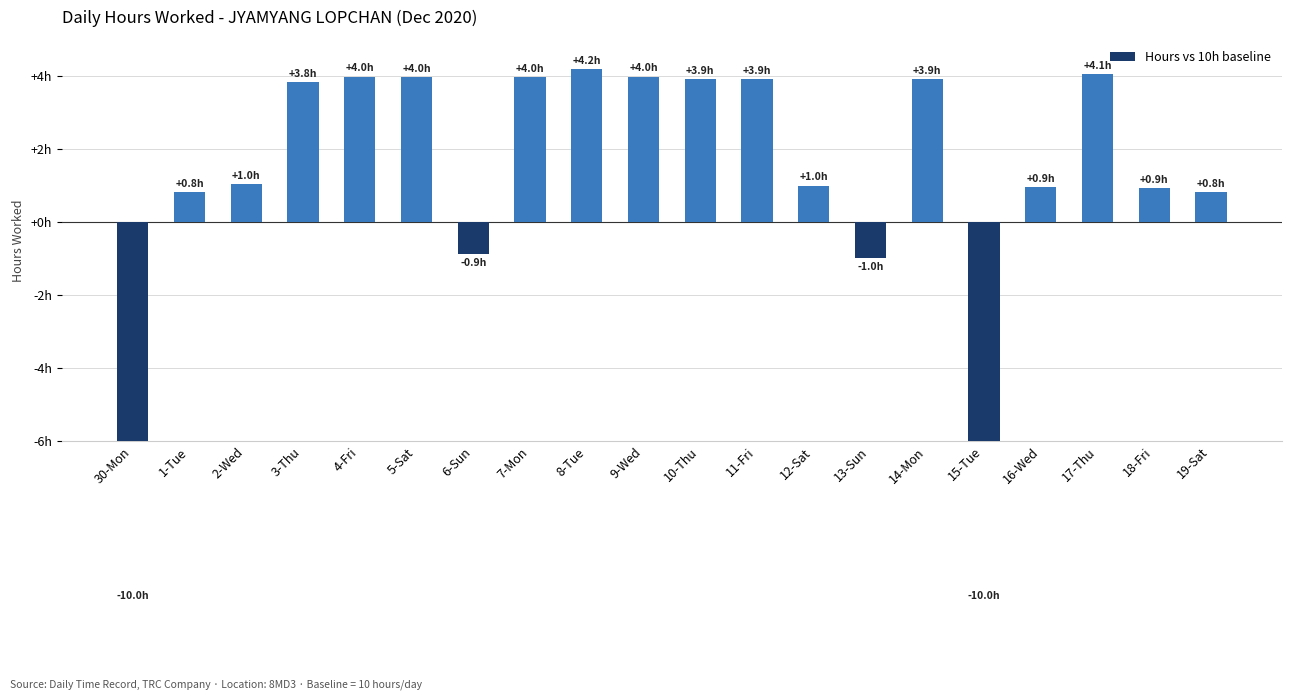

At which category does the chart reach its peak across all series?

8-Tue